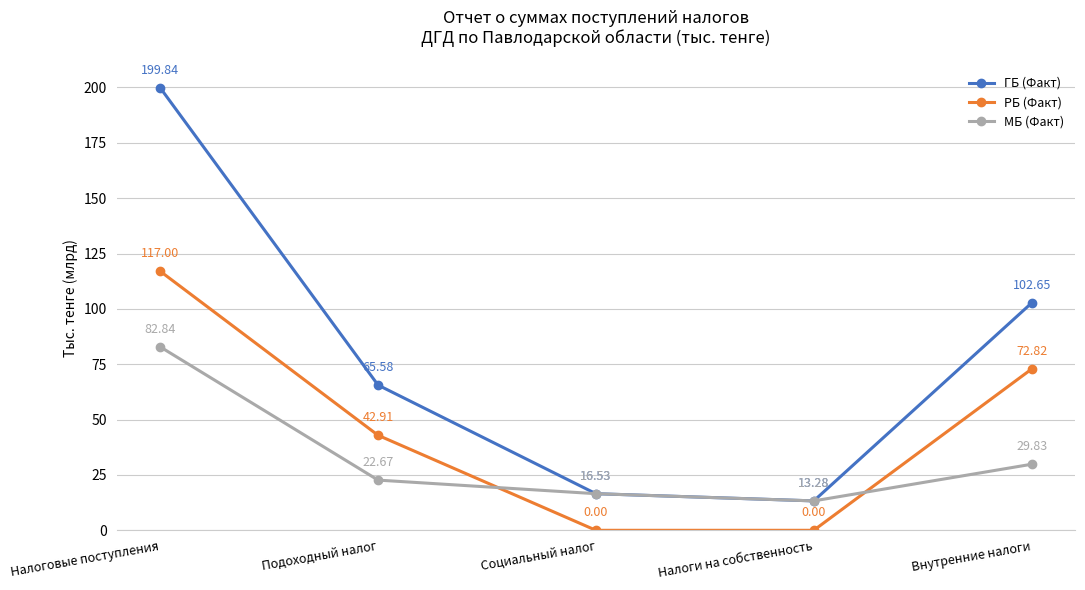

At how many categories does at least one series exceed 194?

1